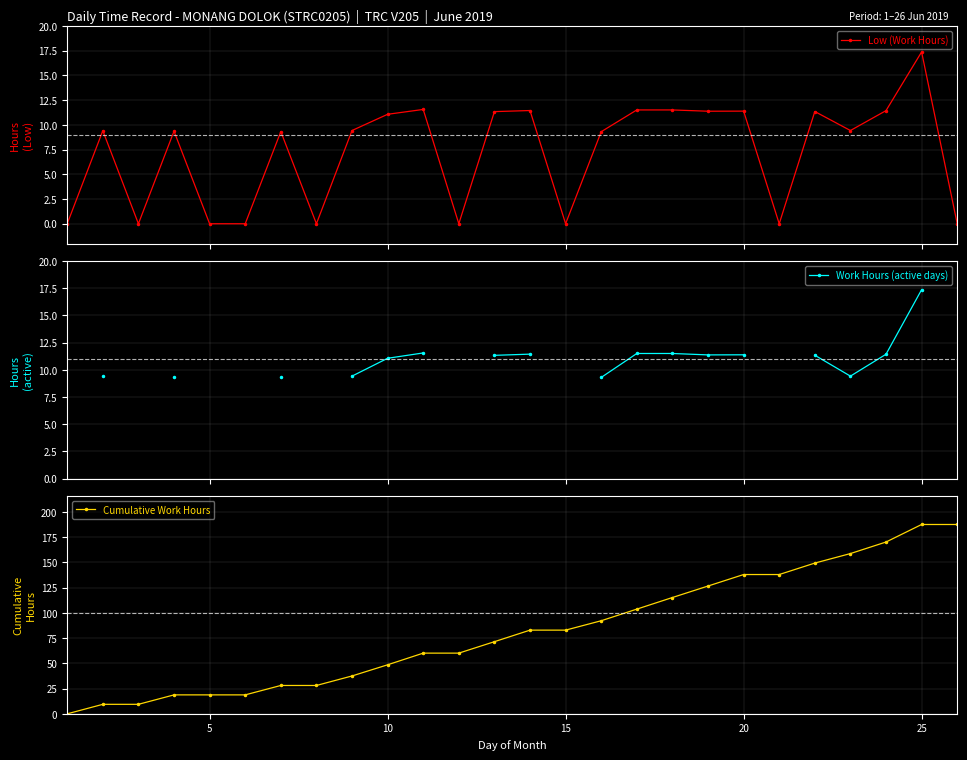

What is the value of the Low (Work Hours) point at the 17th from the left?

11.5